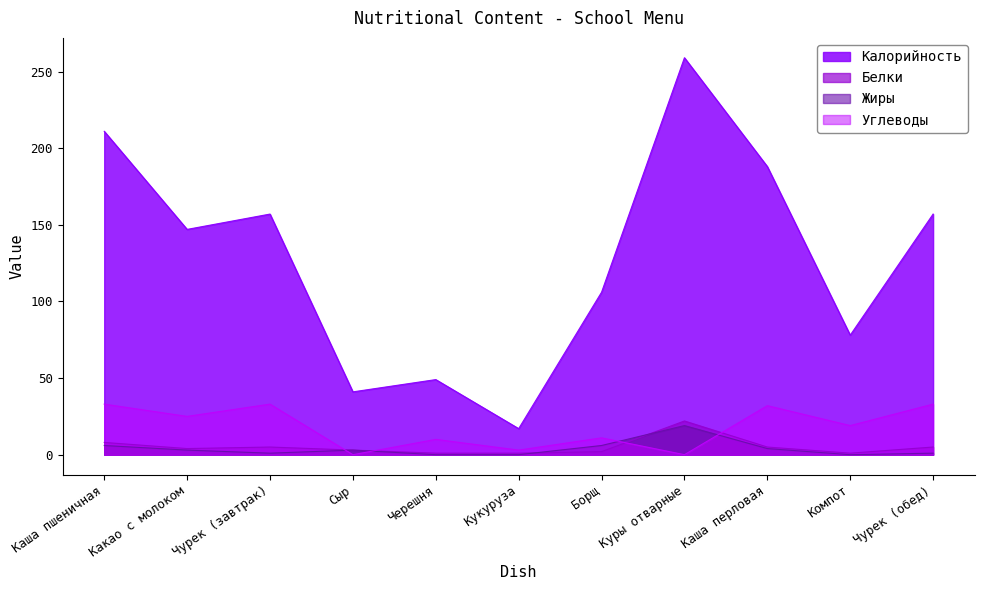

In Углеводы, how many points are lower than both neighbors (excluding endpoints)?

5